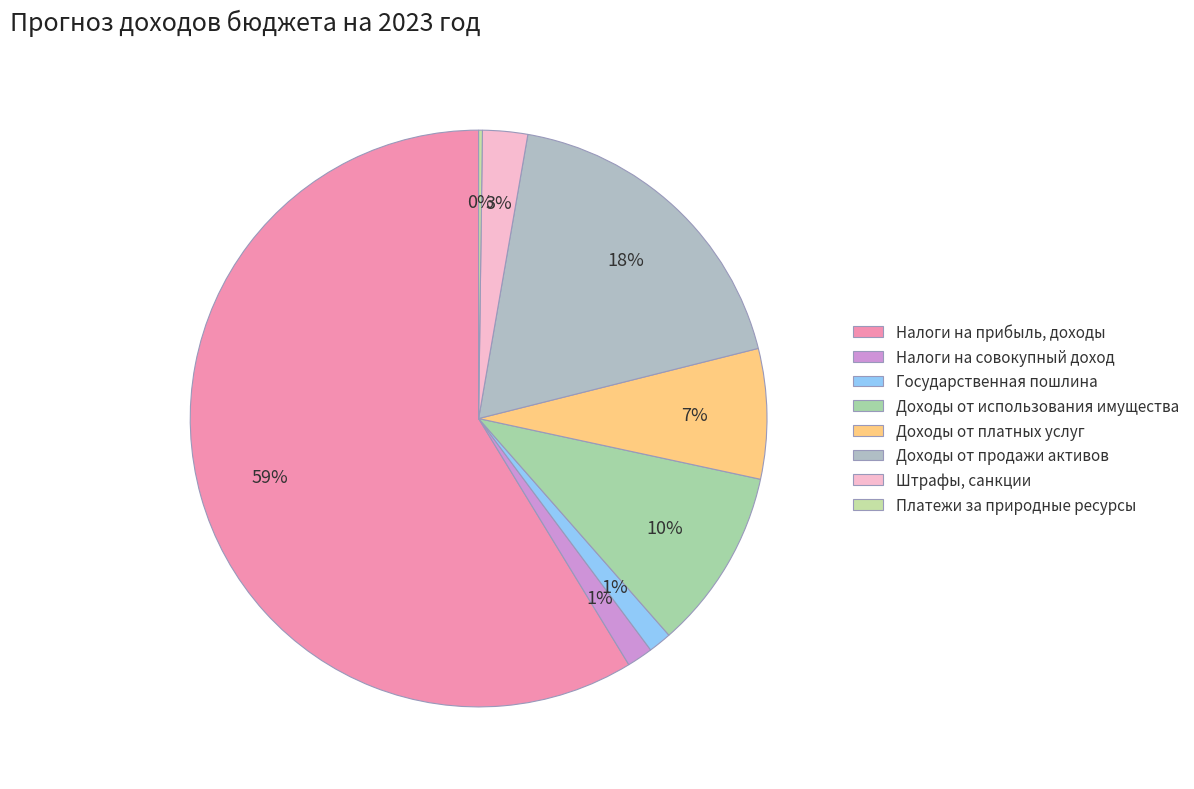

How many segments does this pie chart have?

8